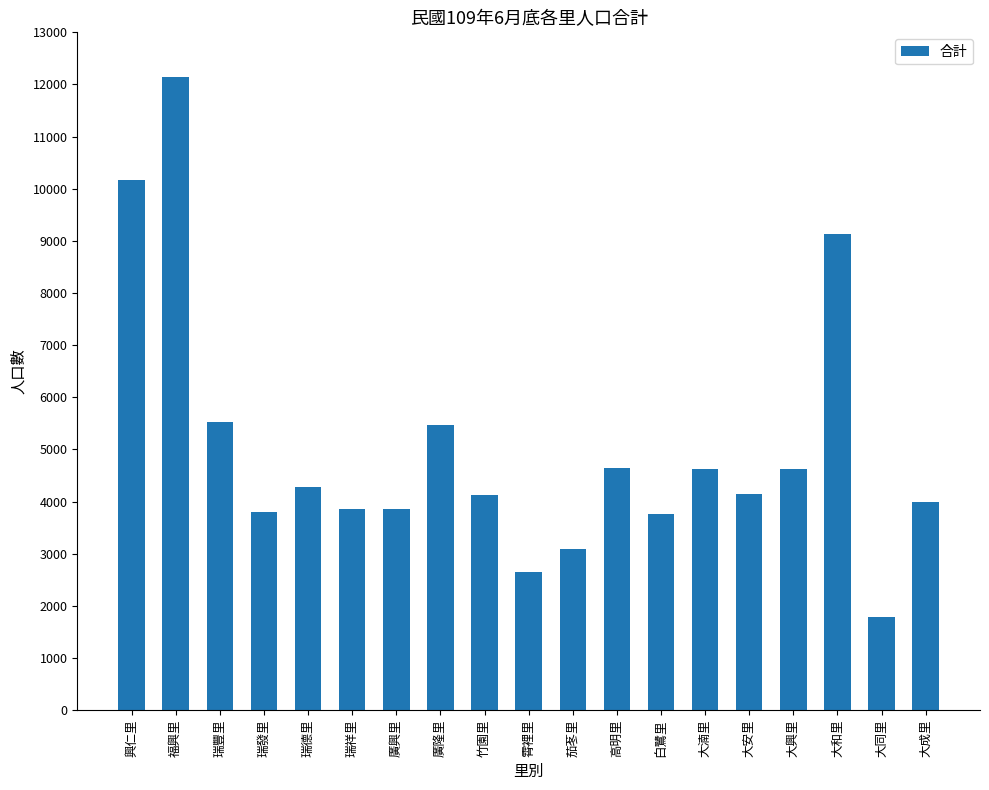

Does the chart contain stacked bars?

No